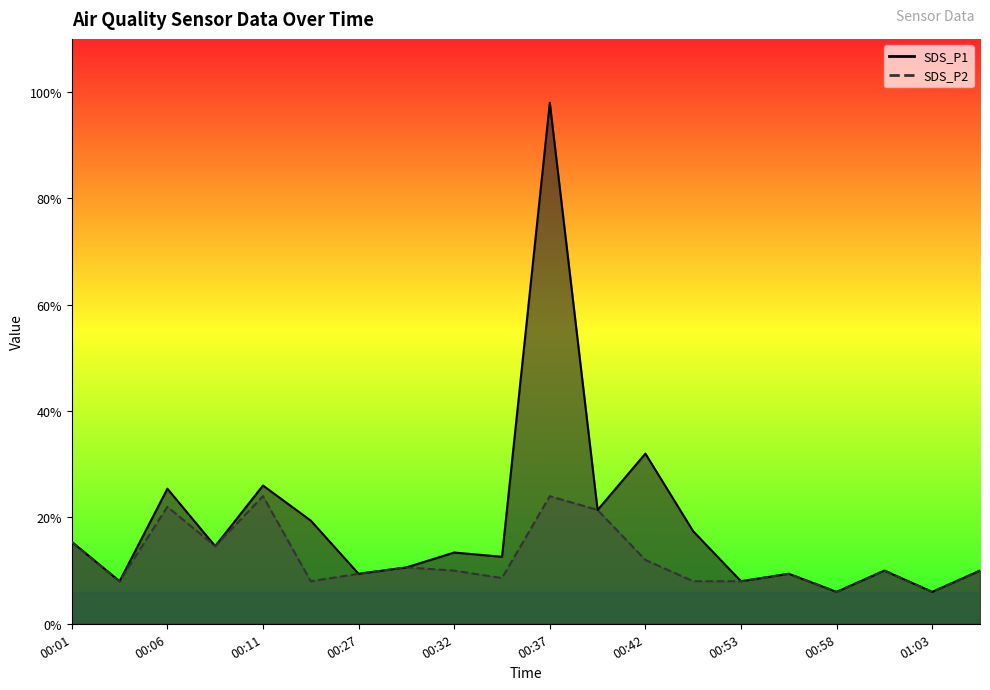

True or false: SDS_P2_line and SDS_P1_line intersect in this chart.

False